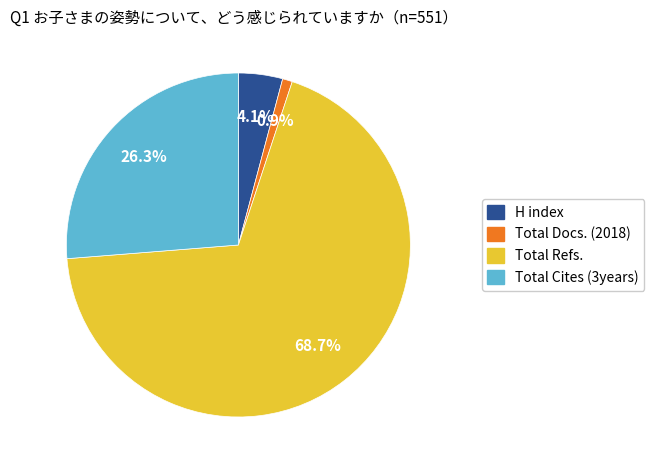

To the nearest percent, what is the average slice percentage?

25%